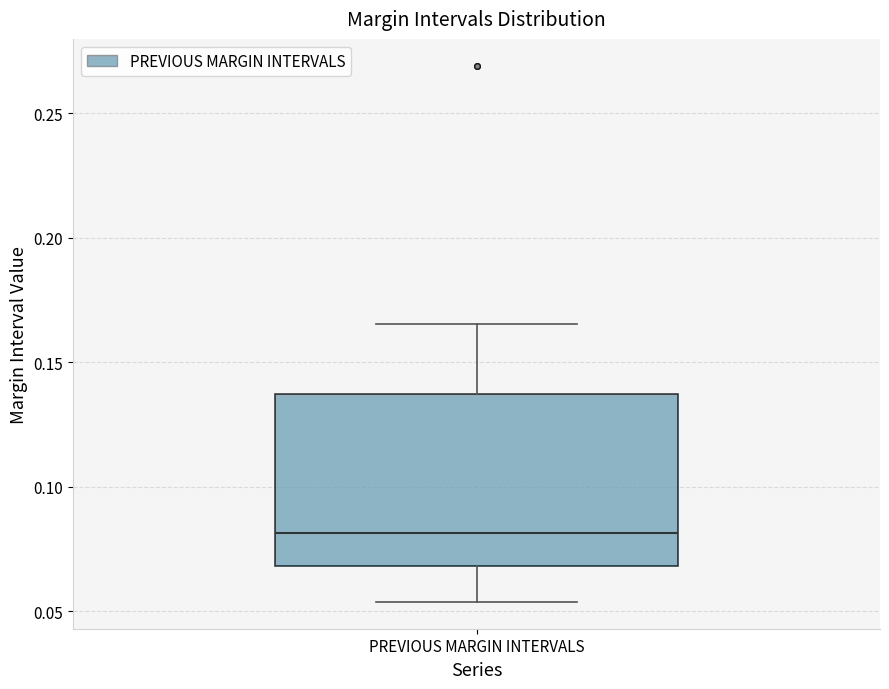

Transcribe this box plot: give where the median line is, the range the box spans, and where the two whiskers end, as read against the y-axis. The values are not printed on the chart, so give them approximately, as read against the axis.

median 0.080, box 0.070 to 0.135, whiskers 0.055 to 0.165